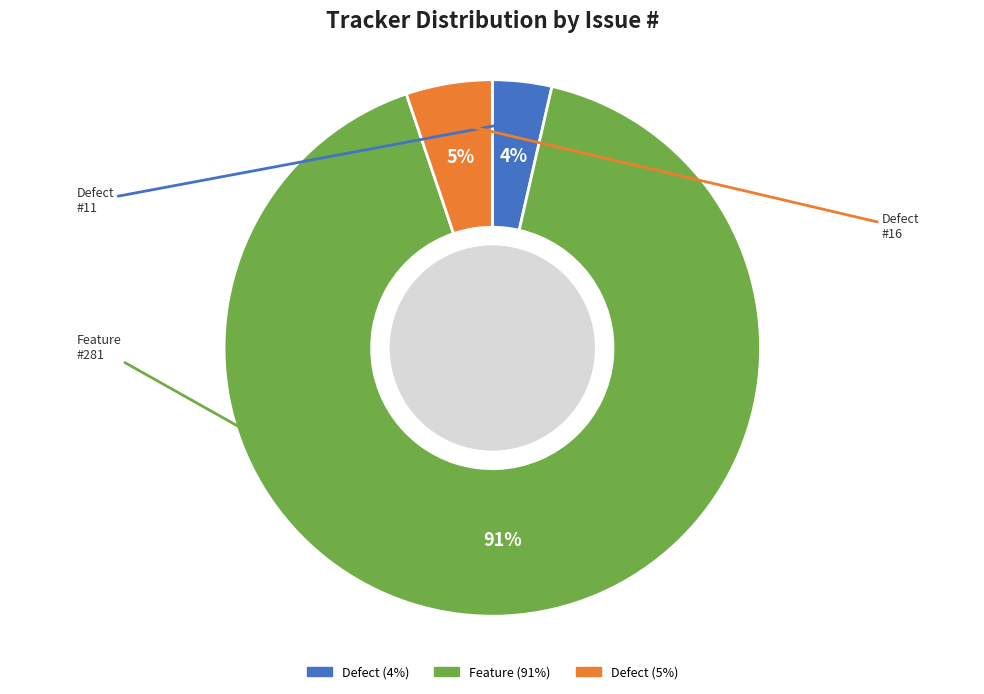

To the nearest percent, what is the average slice percentage?

33%